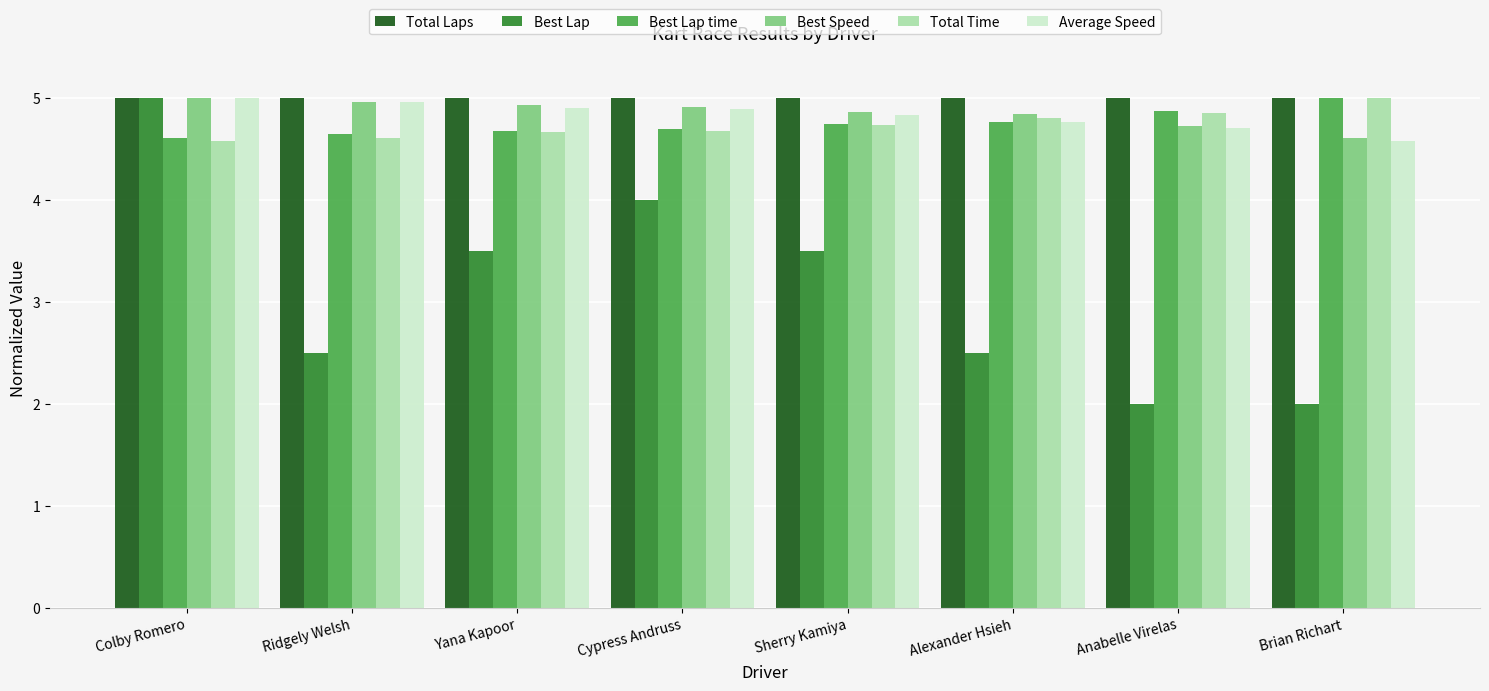

What is the average value of the Best Lap series?

3.1